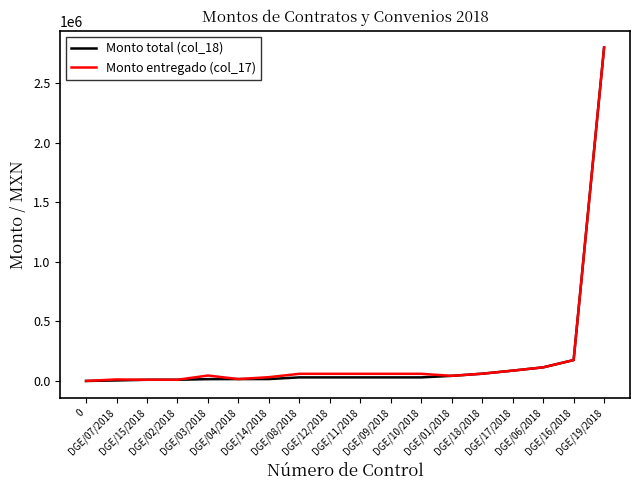

What is the greatest value displayed?

2798756.5